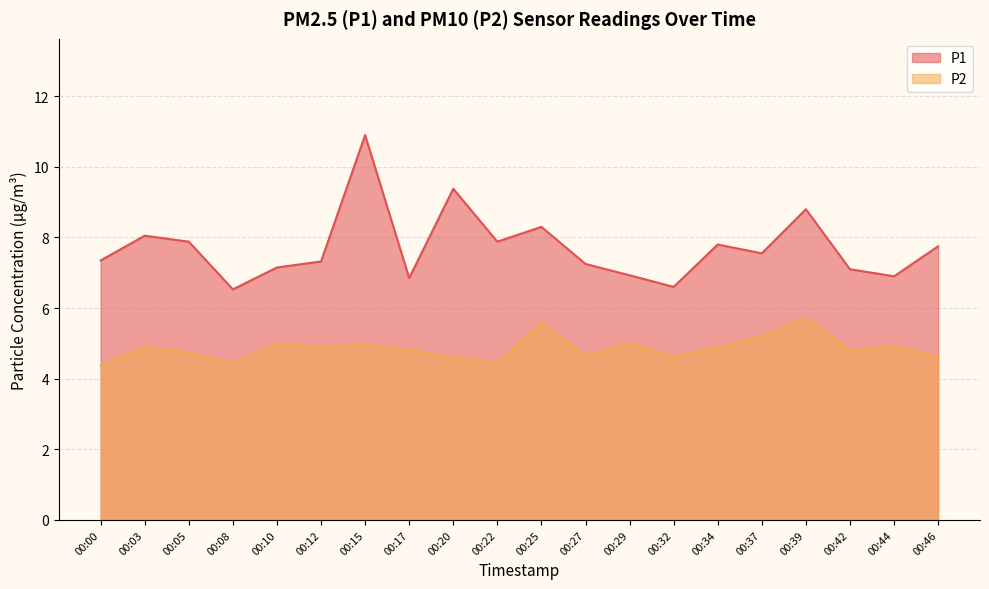

What value does the P1 series have at 00:08?

6.5